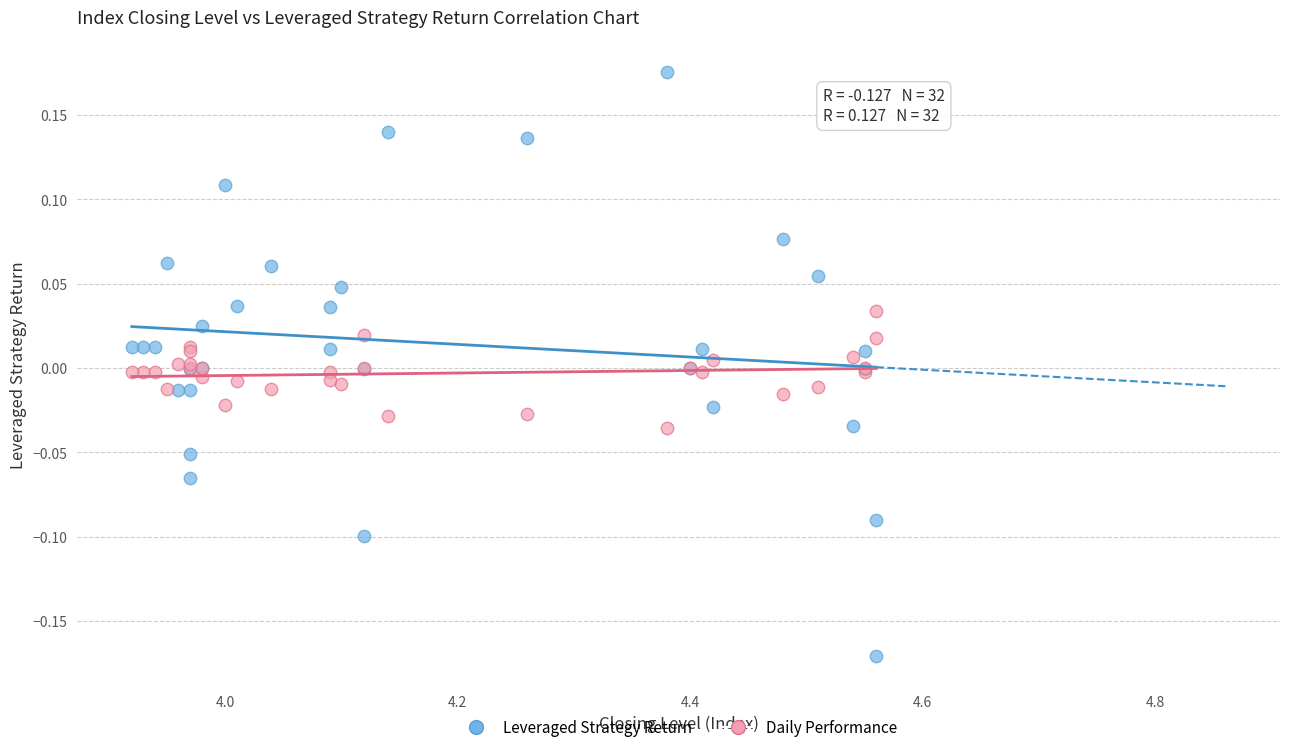

Which series contains the lowest Y value?

Leveraged Strategy Return